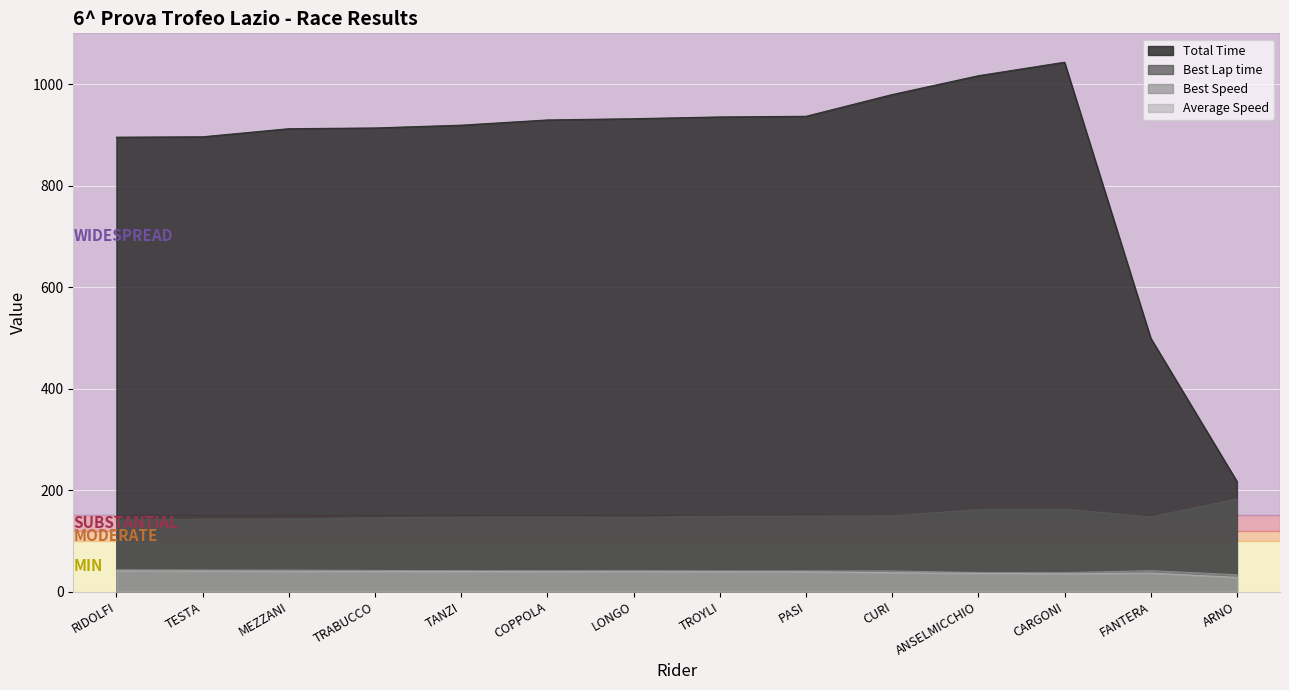

The Total Time series shows 931.8 at LONGO. True or false?

True